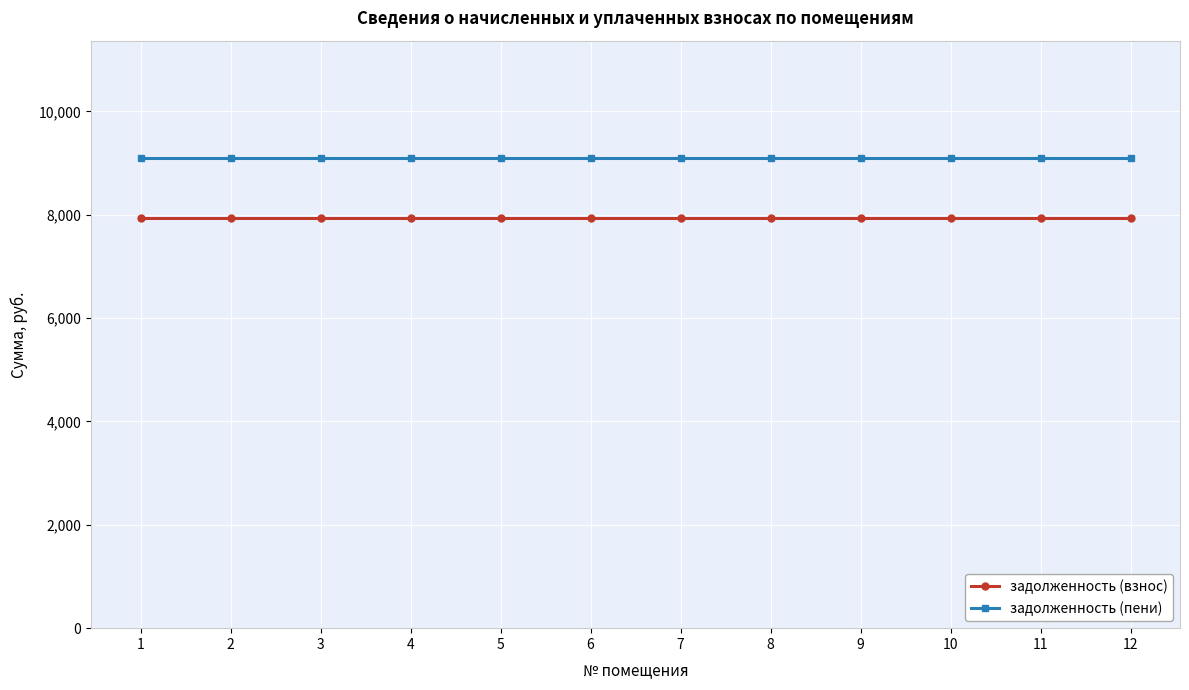

What is the minimum value shown in the chart?

7940.2